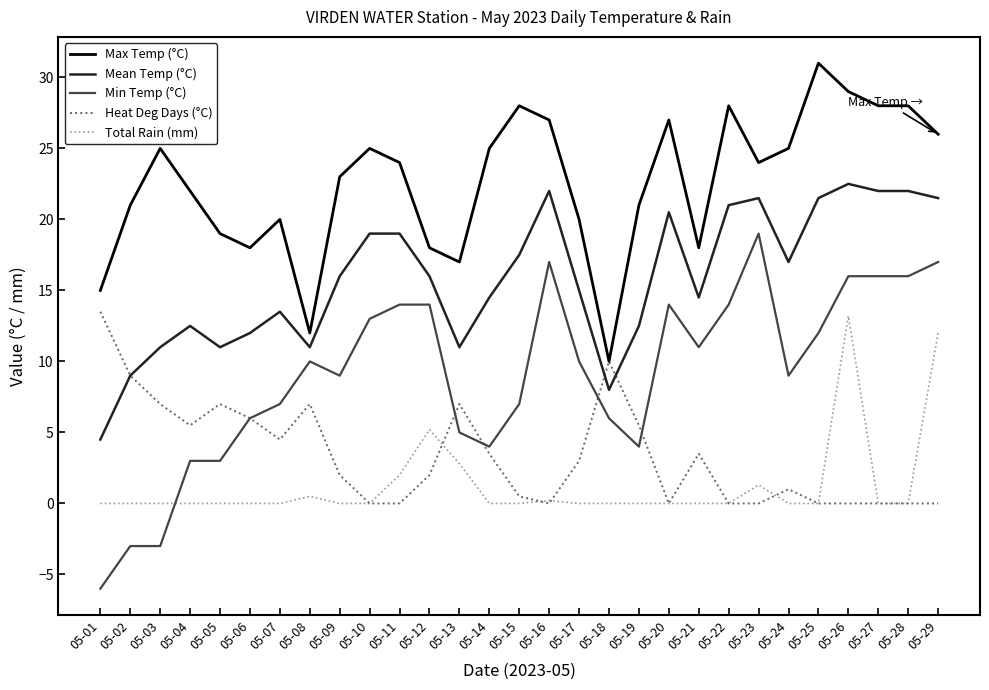

What are all the series names shown in the legend?

Max Temp (°C), Mean Temp (°C), Min Temp (°C), Heat Deg Days (°C), Total Rain (mm)